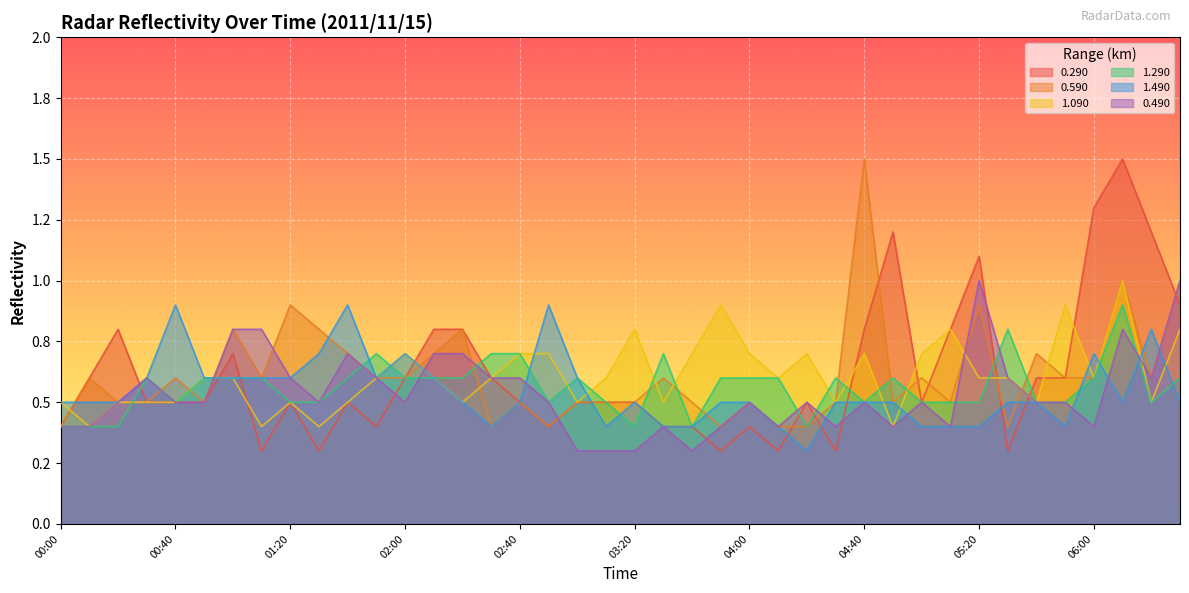

Count the number of categories in the chart.

40